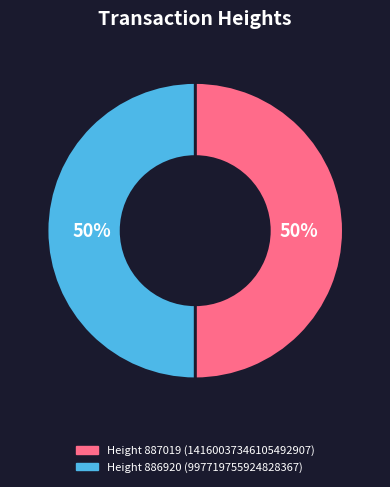

True or false: Height 887019 (14160037346105492907) accounts for 50% of the total.

True